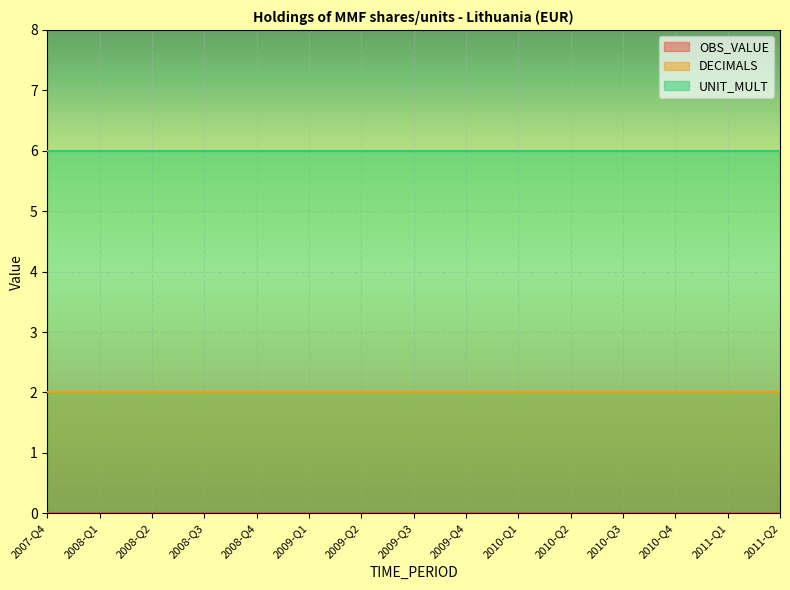

At which label is UNIT_MULT closest to 6?

2007-Q4